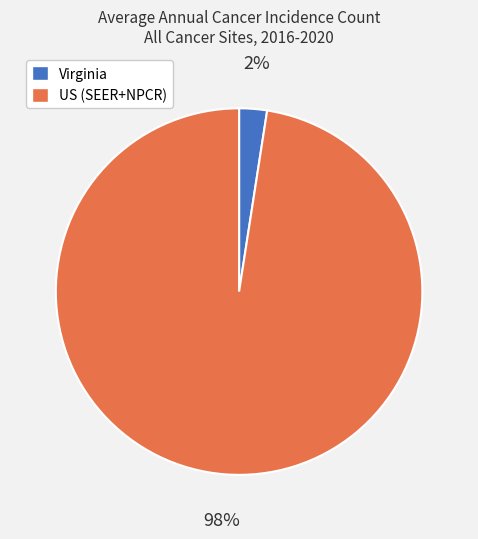

Which category has the smallest portion of the pie?

Virginia